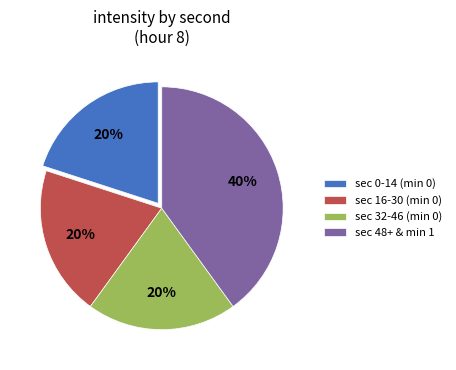

True or false: sec 16-30 (min 0) accounts for 20% of the total.

True